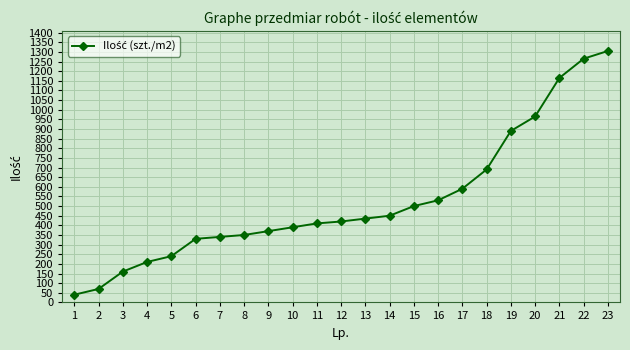

Which category has the highest value across all series?

23